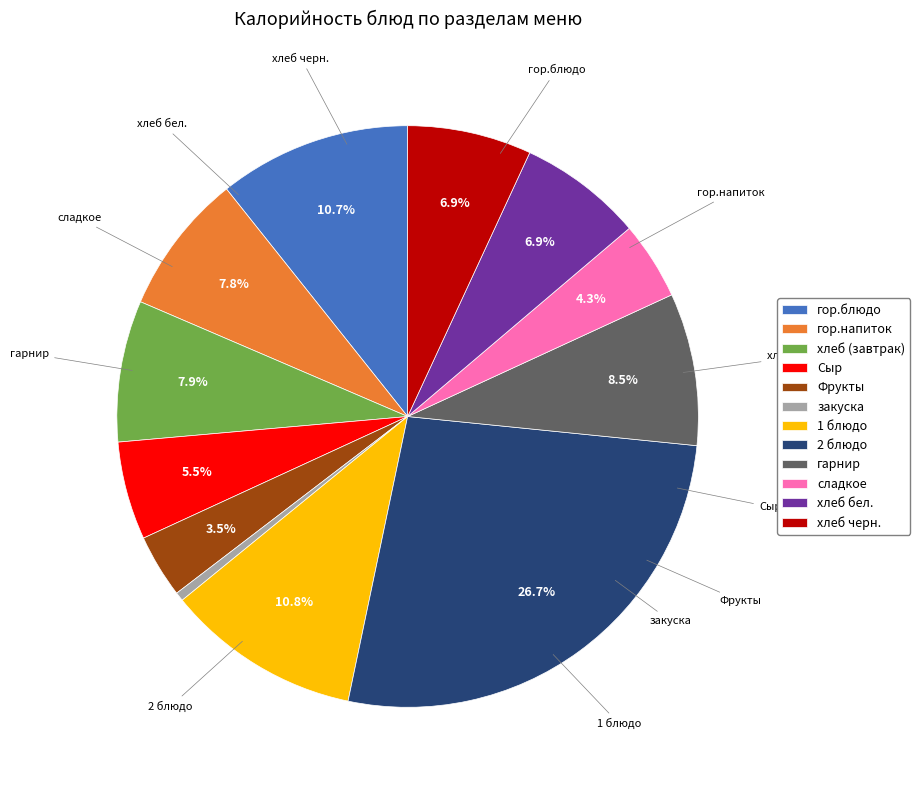

How many segments does this pie chart have?

12